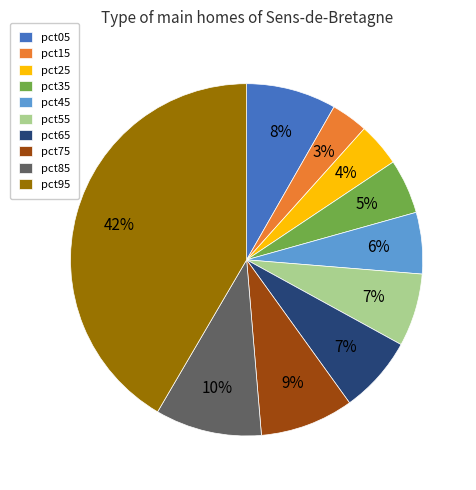

True or false: pct85 accounts for 24% of the total.

False